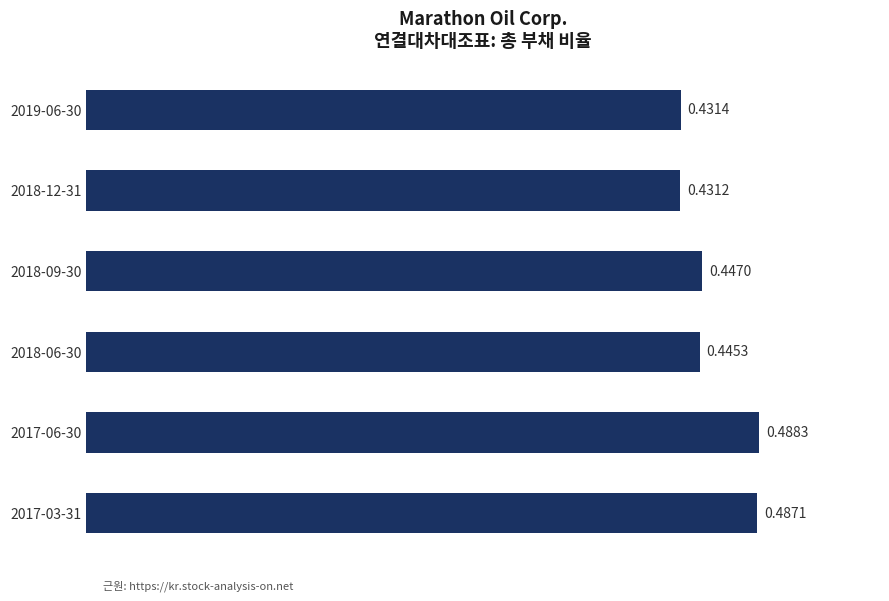

What is the sum of all values?

2.7